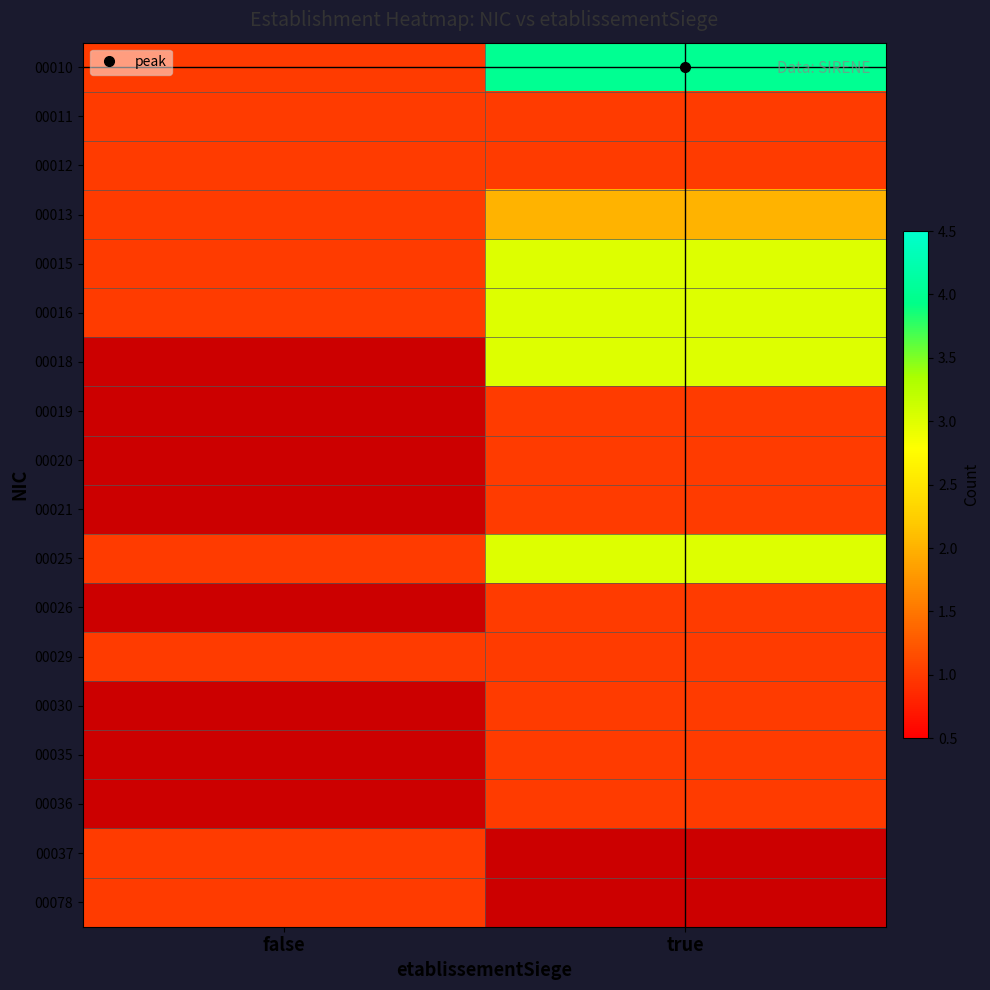

At which category does the chart reach its peak across all series?

true